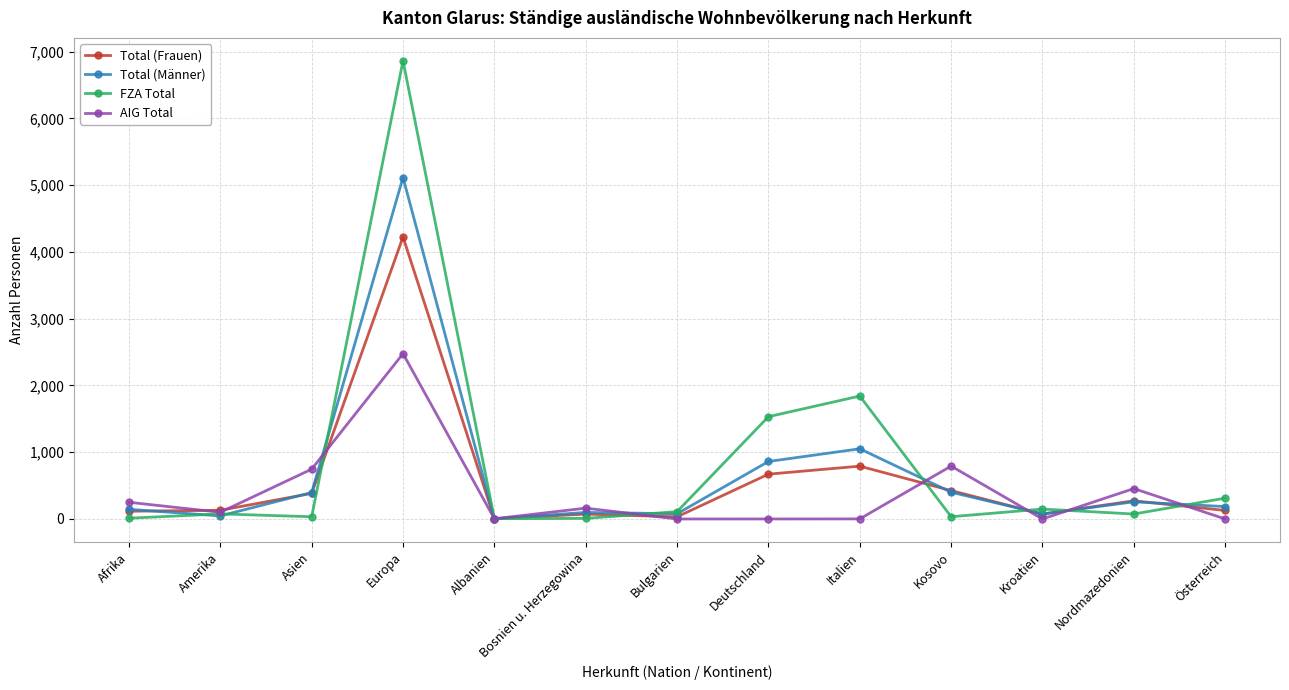

Rank the series by their maximum value, from lowest to highest.

AIG Total, Total (Frauen), Total (Männer), FZA Total